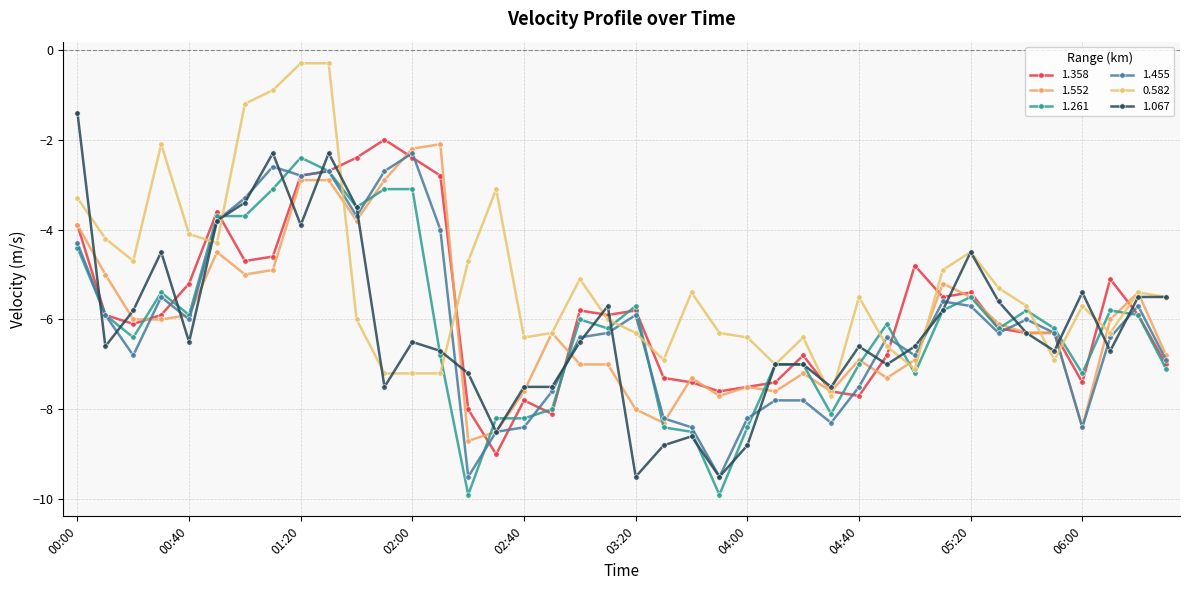

How many distinct data groups are displayed?

6